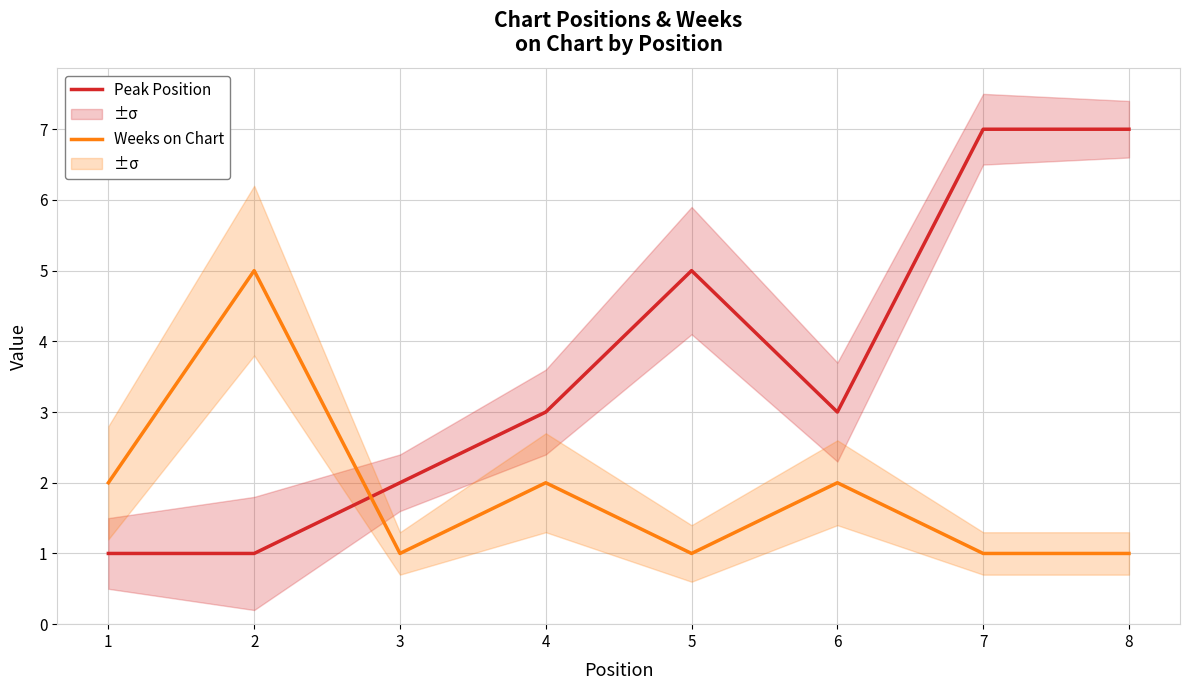

Reading left to right, list all the values displayed in this chart.

Peak Position: 1	1	2	3	5	3	7	7
Weeks on Chart: 2	5	1	2	1	2	1	1